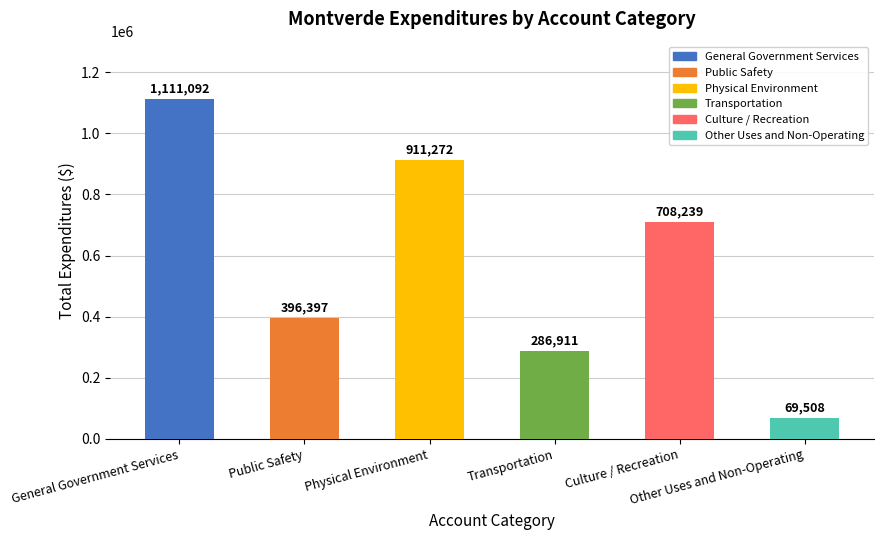

Is it true that the value at Public Safety is 396397?

True